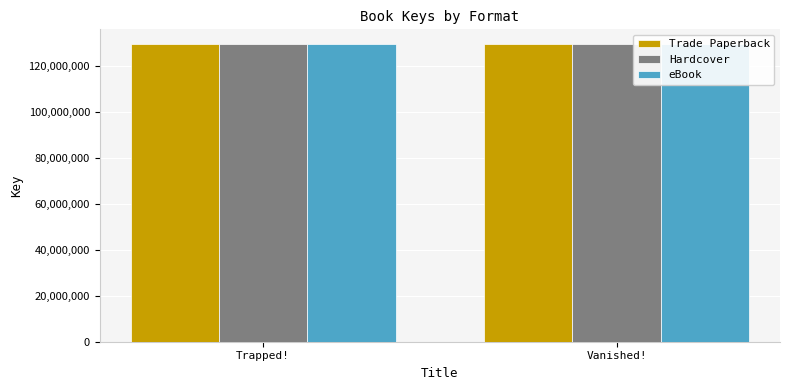

What are all the series names shown in the legend?

Trade Paperback, Hardcover, eBook